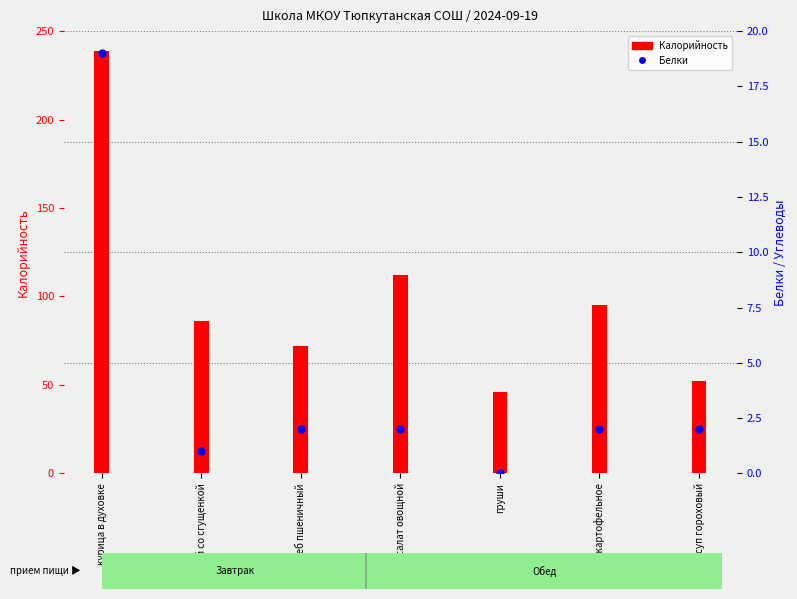

Which series contains the highest Y value?

Калорийность